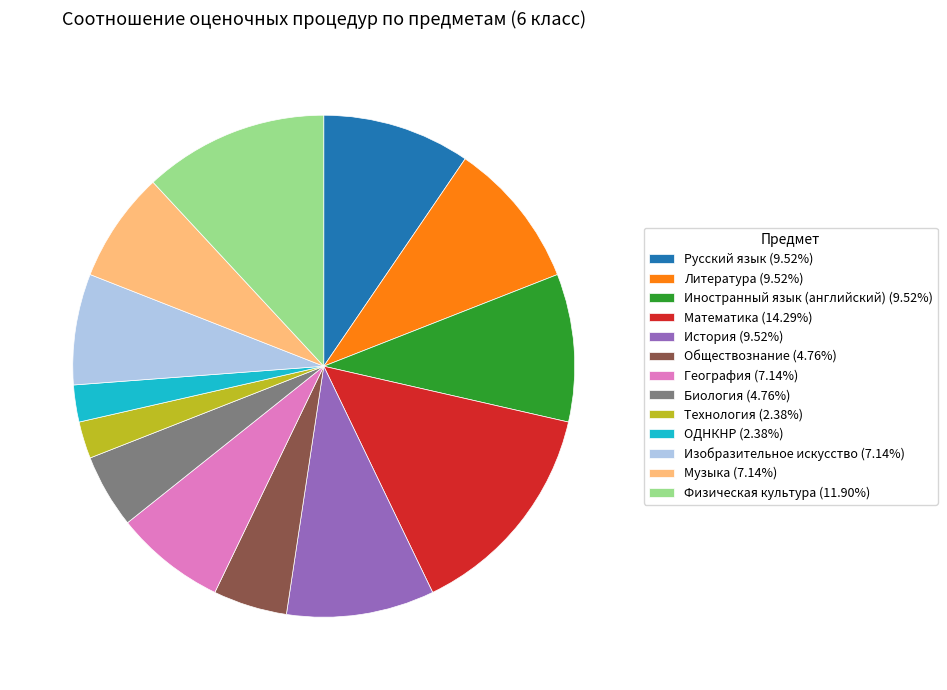

Combined, do Изобразительное искусство (7.14%) and География (7.14%) account for over 50%?

No